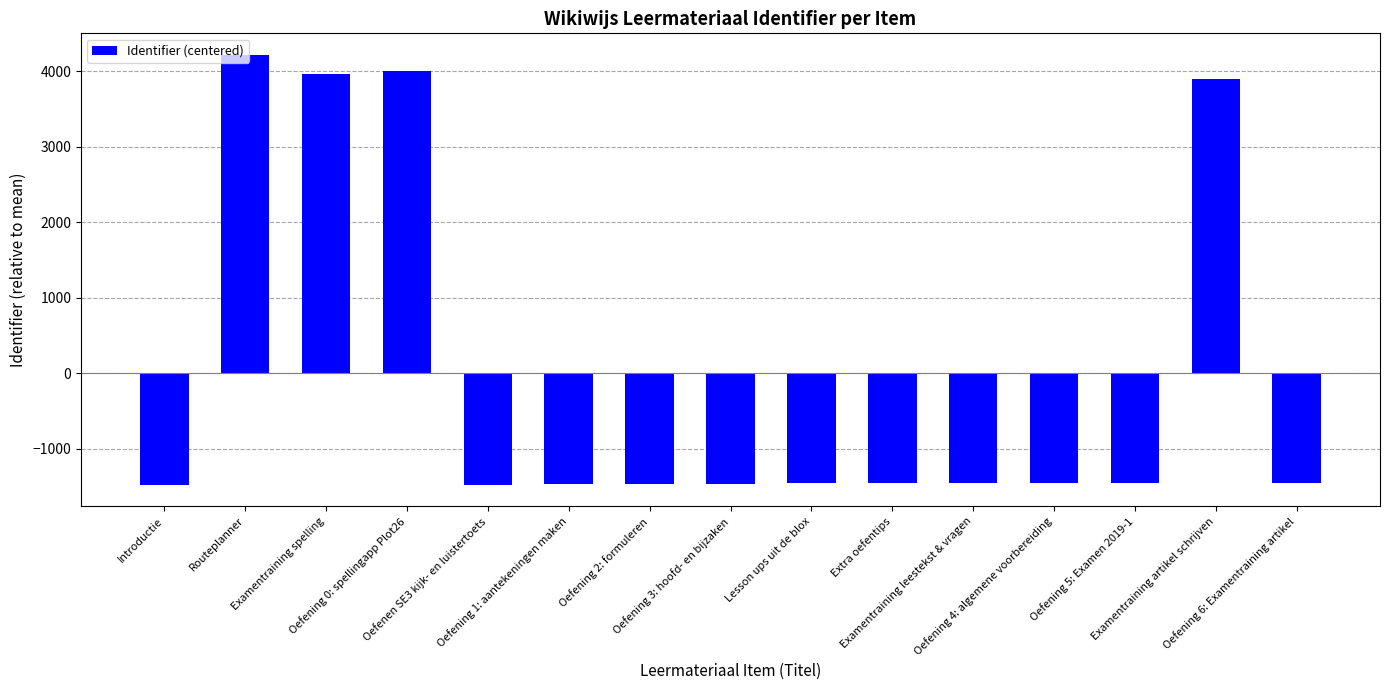

What is the approximate value at Introductie?

-1478.1